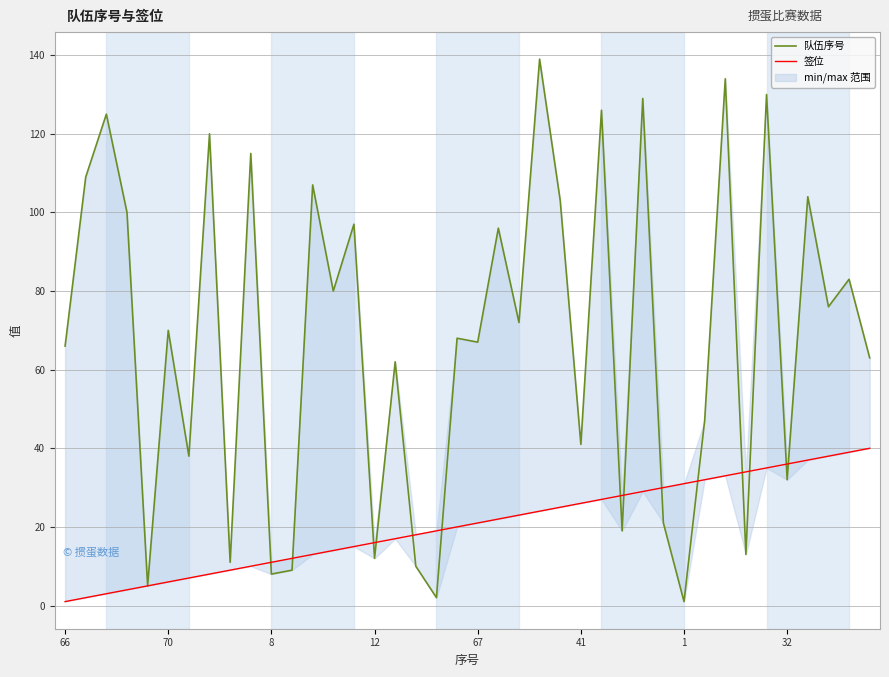

Between 12 and 41, which series saw the biggest shift?

队伍序号